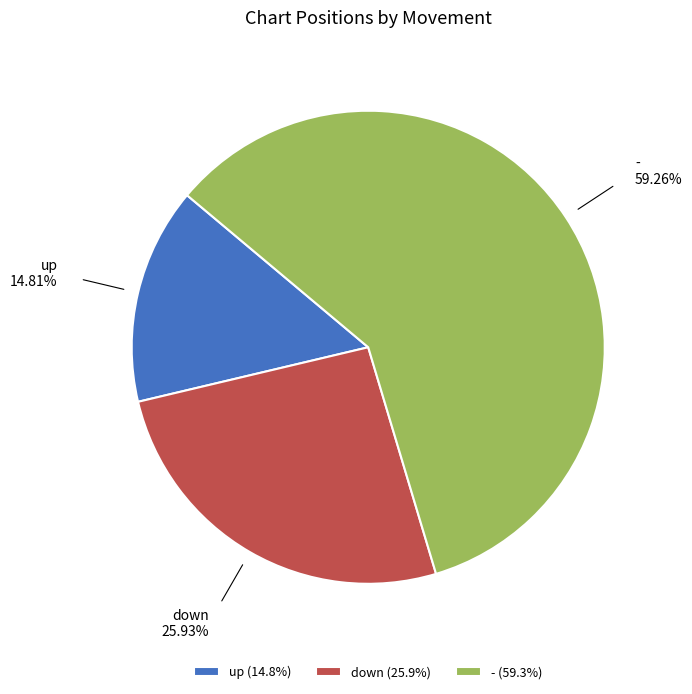

Which has a higher value, down or -?

-